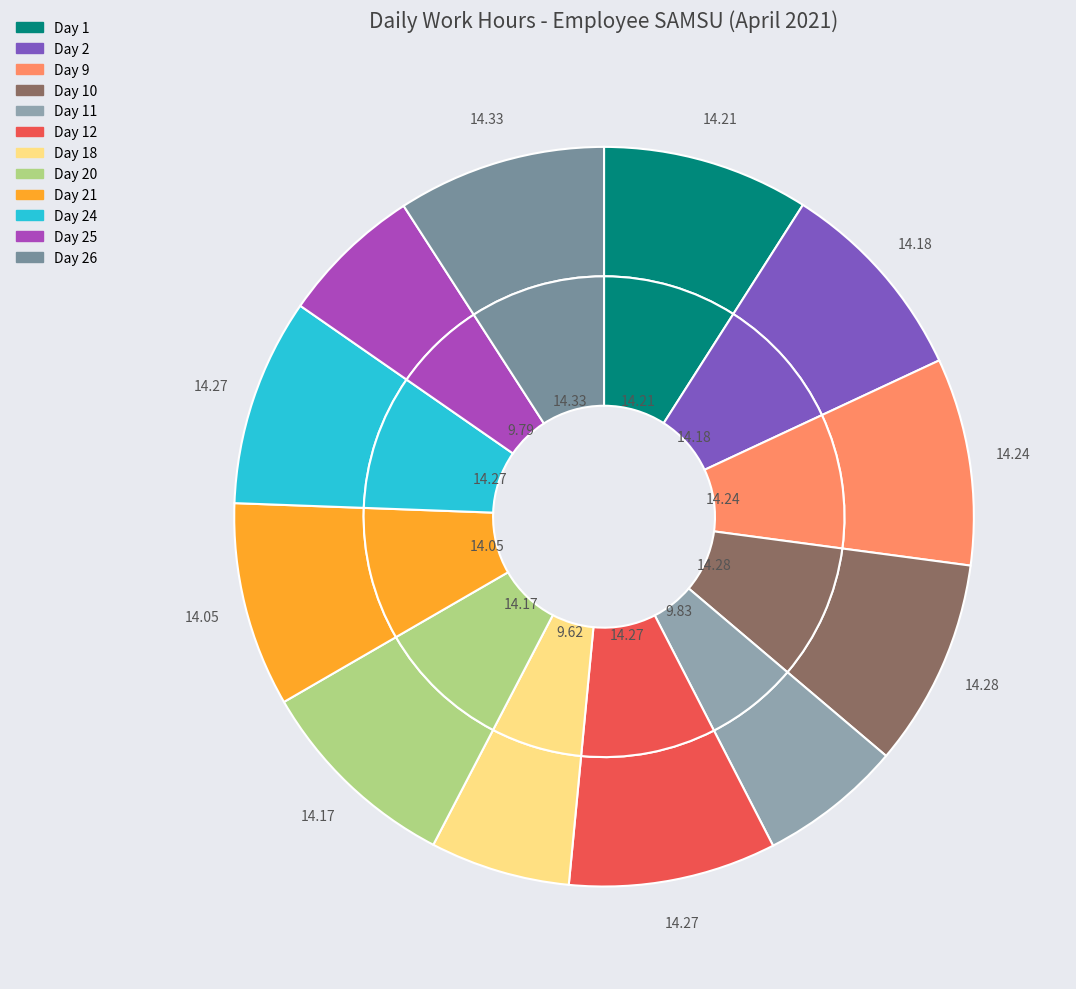

Rank the categories by value from highest to lowest.

Day 26, Day 10, Day 12, Day 24, Day 9, Day 1, Day 2, Day 20, Day 21, Day 11, Day 25, Day 18